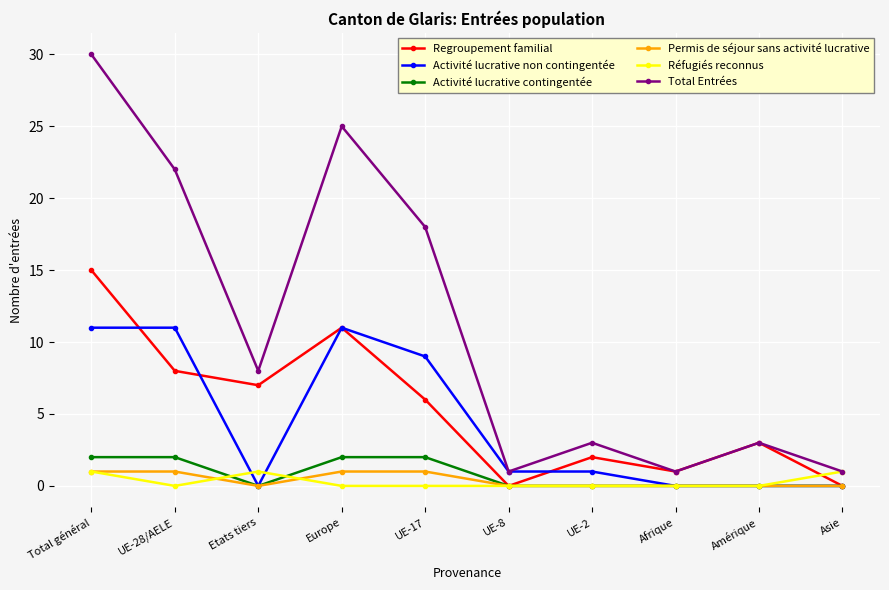

At which category does the chart reach its peak across all series?

Total général